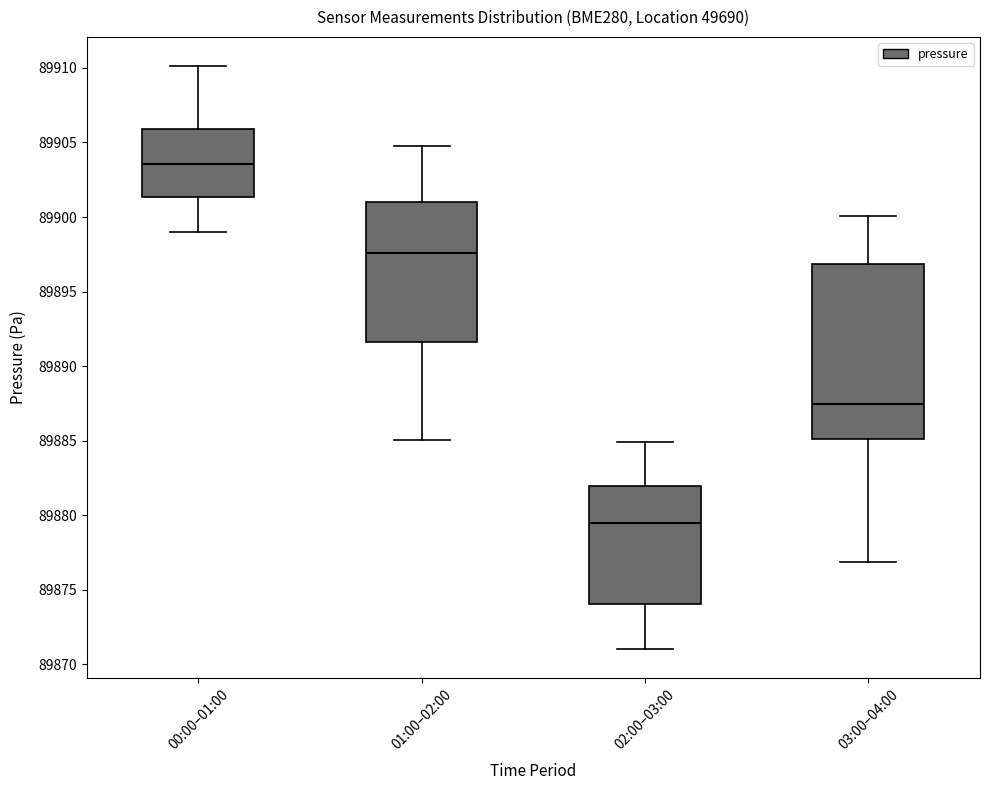

Where is the upper edge of the box for 00:00–01:00 on the y-axis? The values are not printed on the chart, so give them approximately, as read against the axis.

89906.0